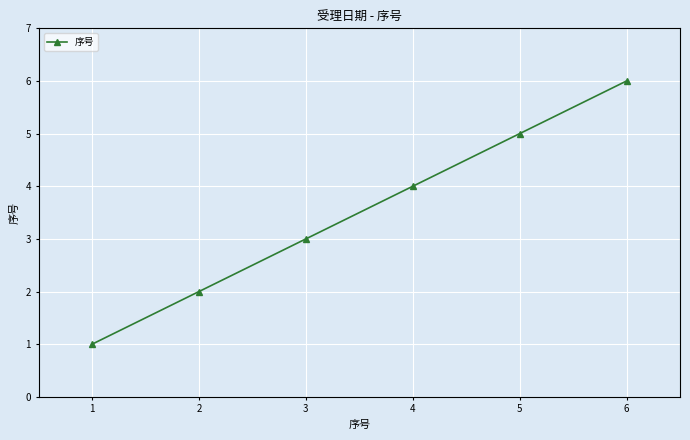

The chart shows a value of 10 at 6. True or false?

False